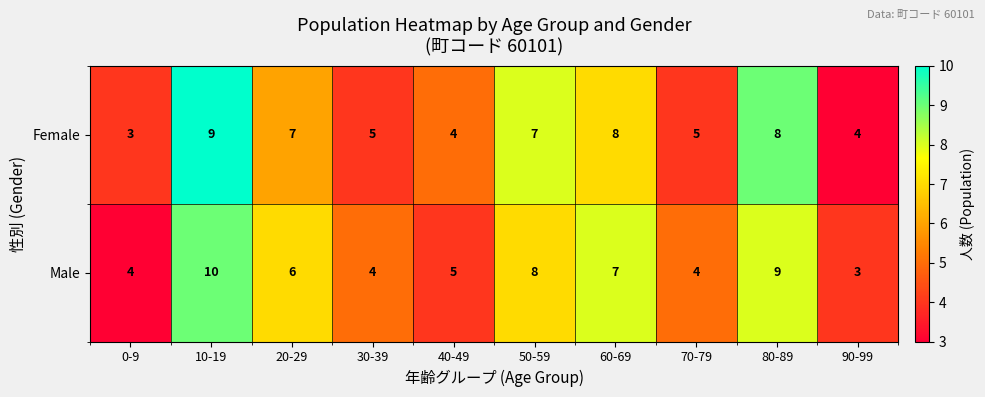

What is the maximum value shown in the chart?

10